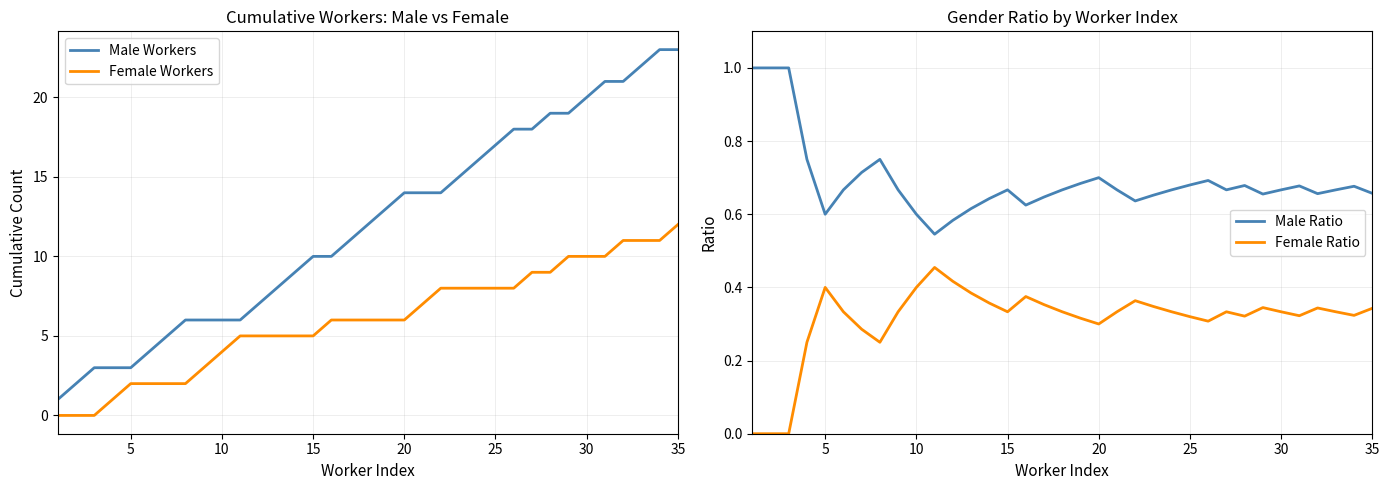

True or false: Female Workers and Male Workers intersect in this chart.

False